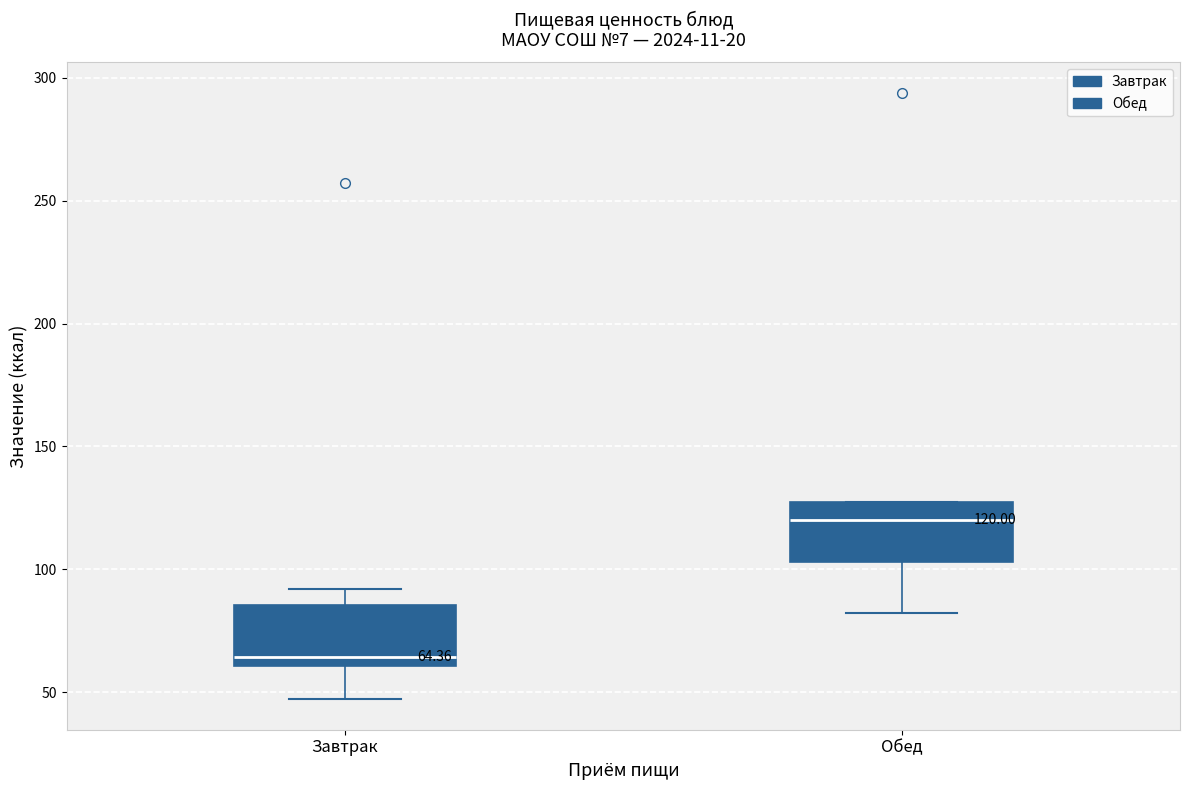

Which box has the highest median line?

Обед